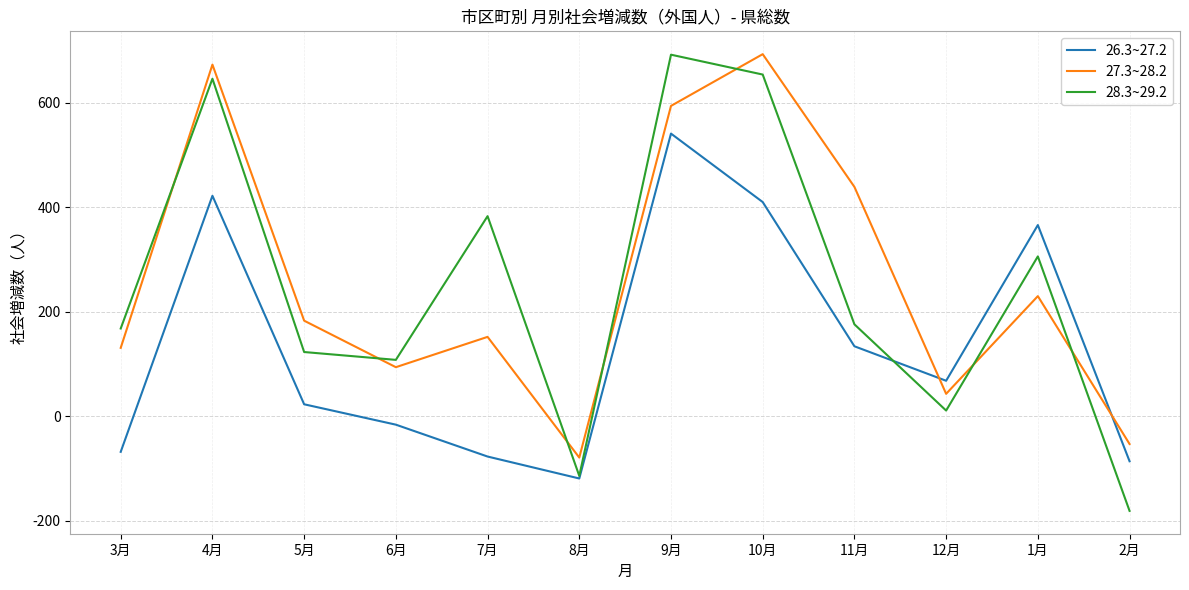

Does the chart have visible grid lines?

Yes